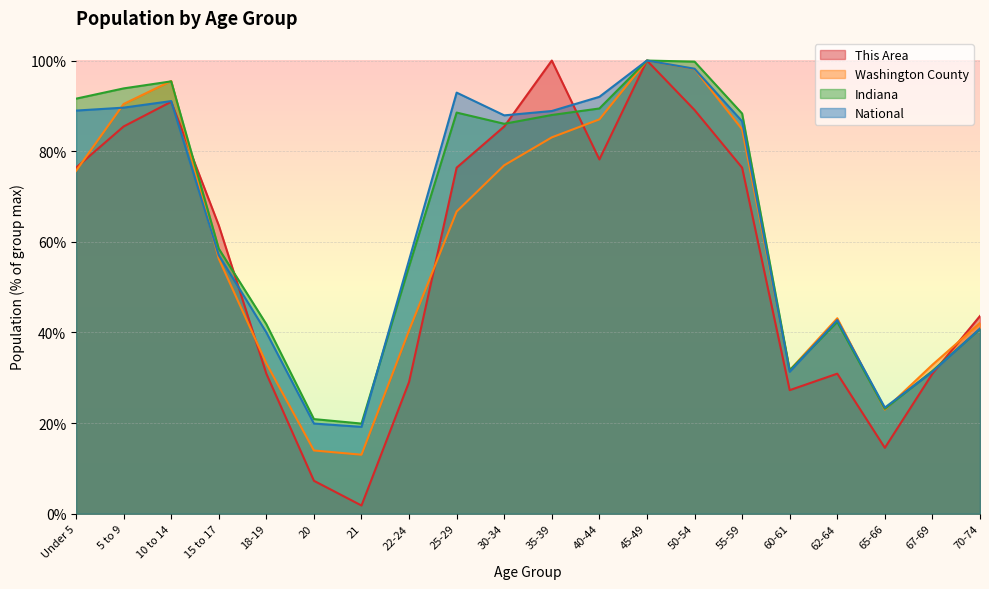

What is the label of the 6th point from the left?

20